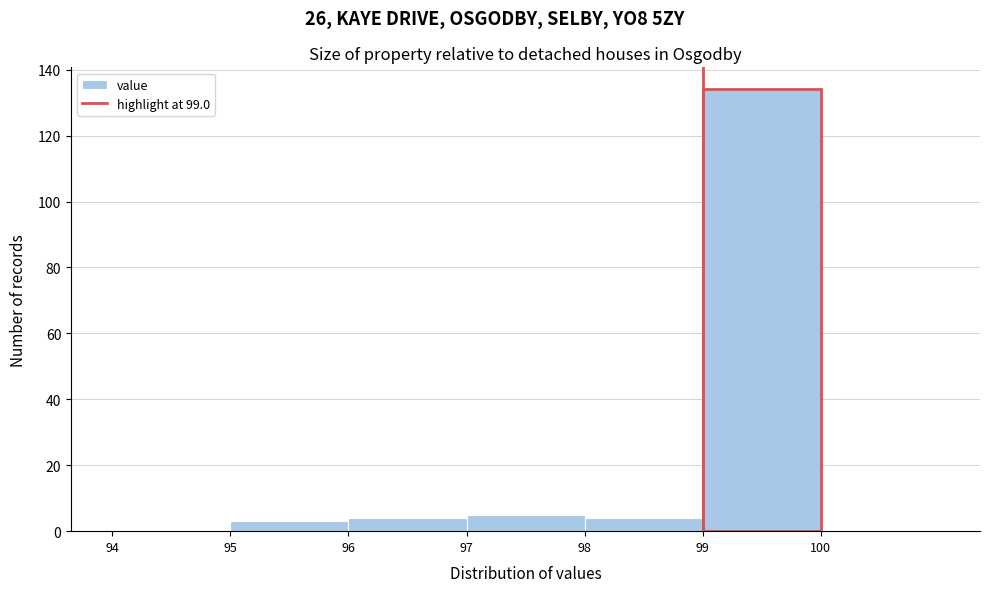

Reading left to right, transcribe this chart: for each bar, give the range it covers on the x-axis and its height. The values are not printed on the chart, so give them approximately, as read against the axis.

94 to 95: 0
95 to 96: 4
96 to 97: 4
97 to 98: 6
98 to 99: 4
99 to 100: 134
100 to 101: 0